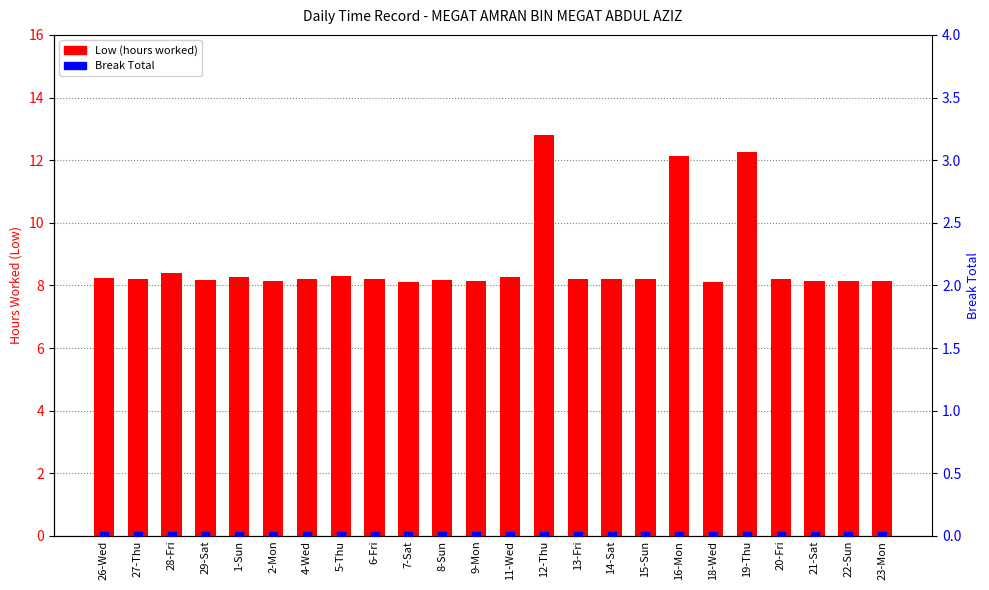

Is the value of Low (hours worked) at 22-Sun greater than the value of Break Total at 16-Mon?

Yes